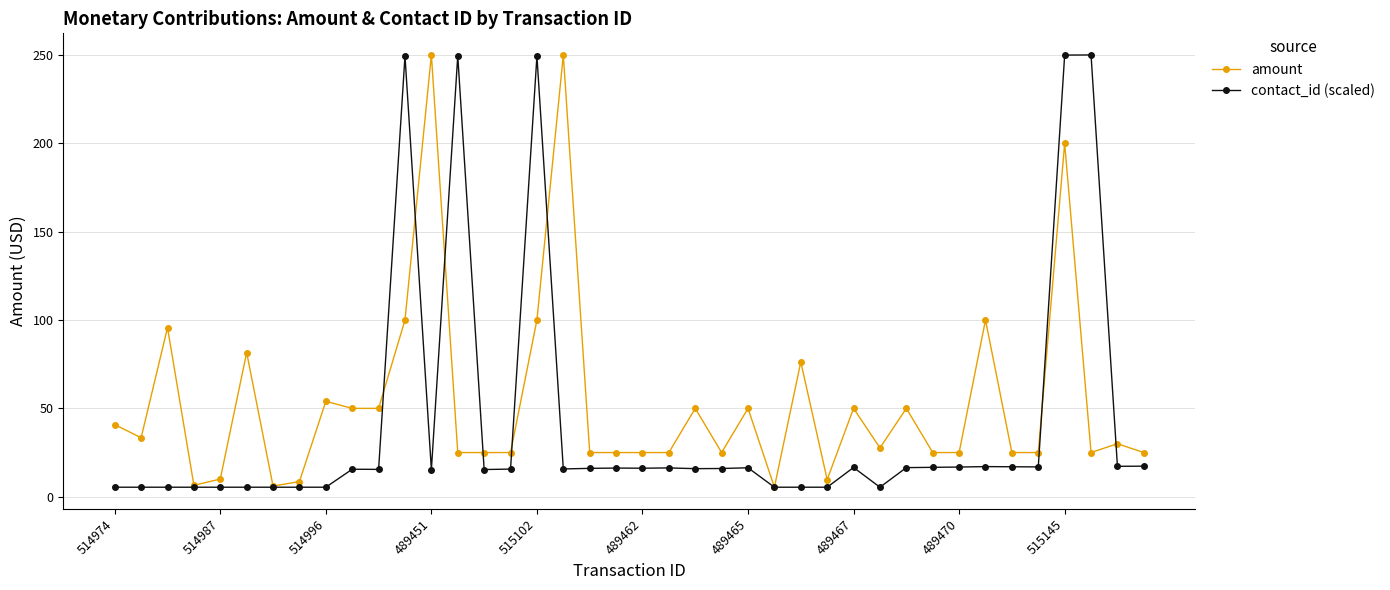

List the series in order of their overall mean, highest first.

amount, contact_id (scaled)